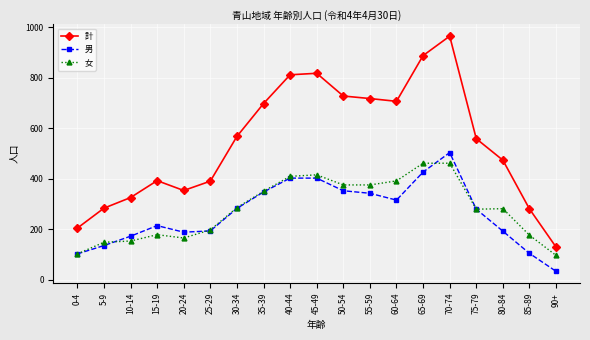

The value of 計 at 35-39 is 697. True or false?

True